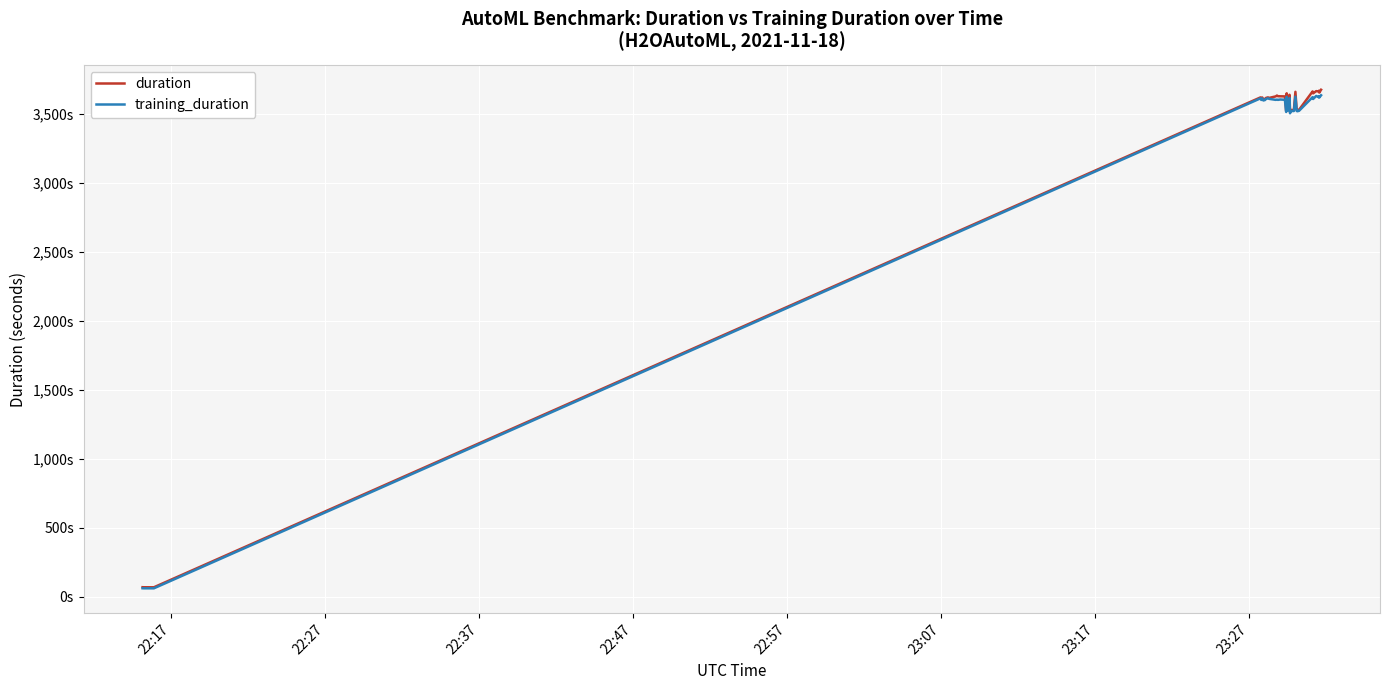

At how many categories does at least one series exceed 2400?

37